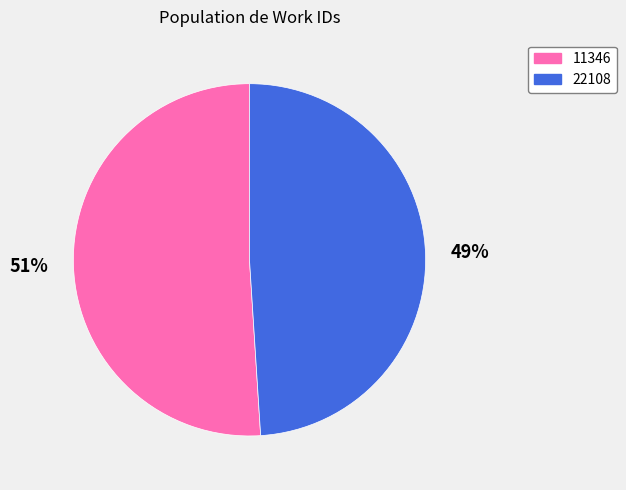

Which slice is the largest?

11346